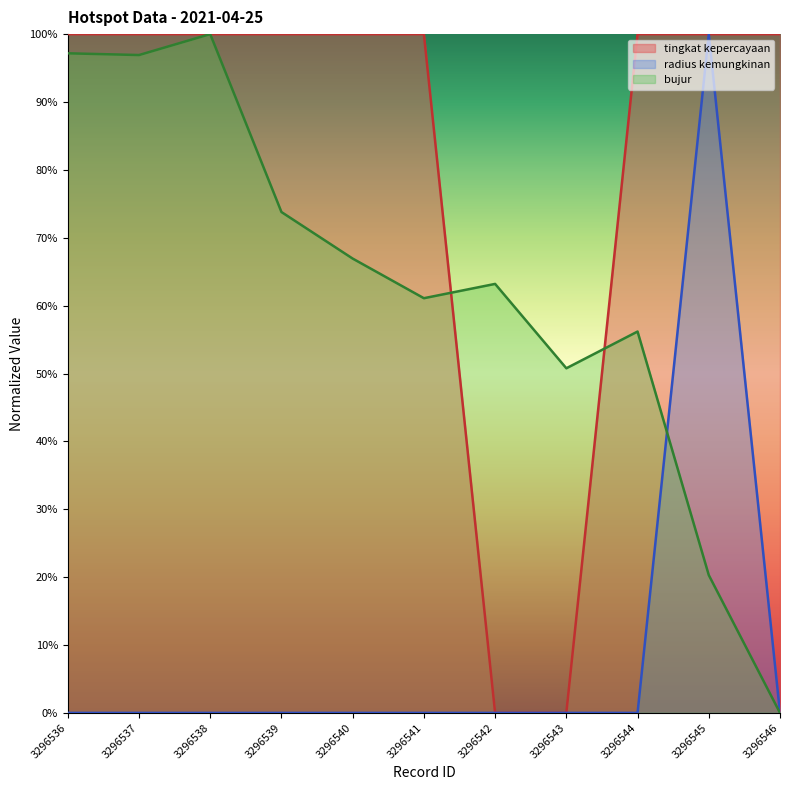

What is the value of the tingkat kepercayaan point at the 11th from the left?

100.0